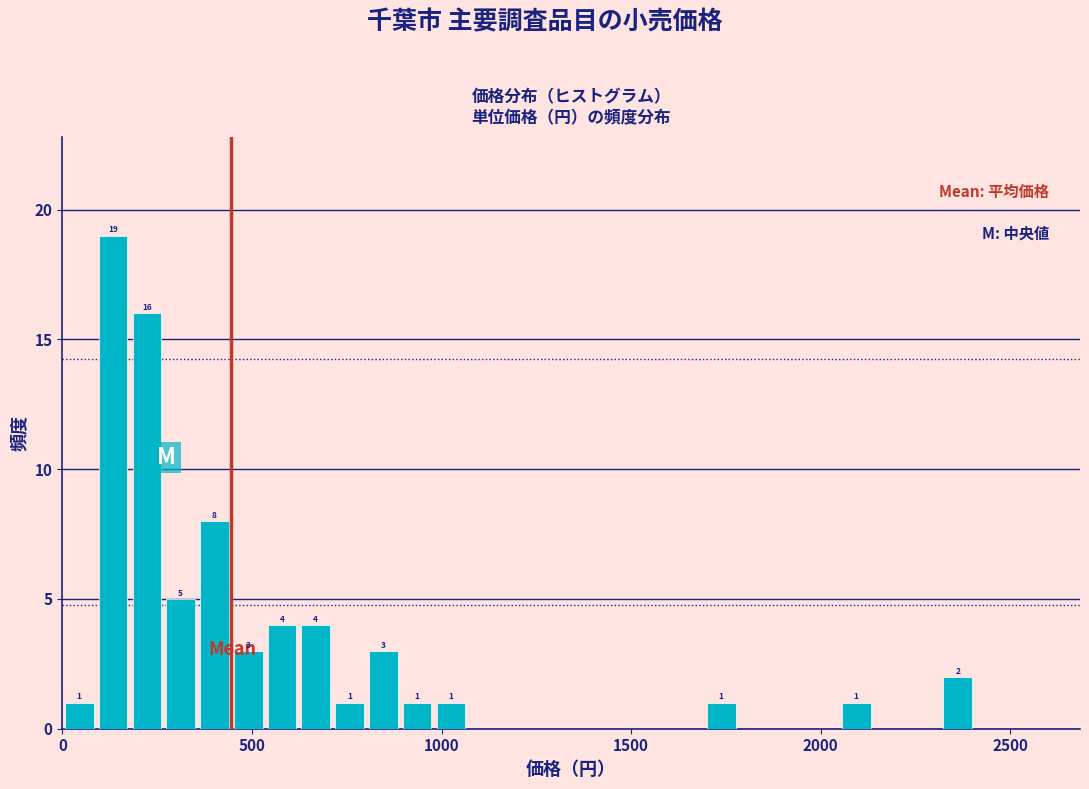

Around what value on the x-axis is the tallest bar? Give the approximate position of its centre, as read against the axis.

150